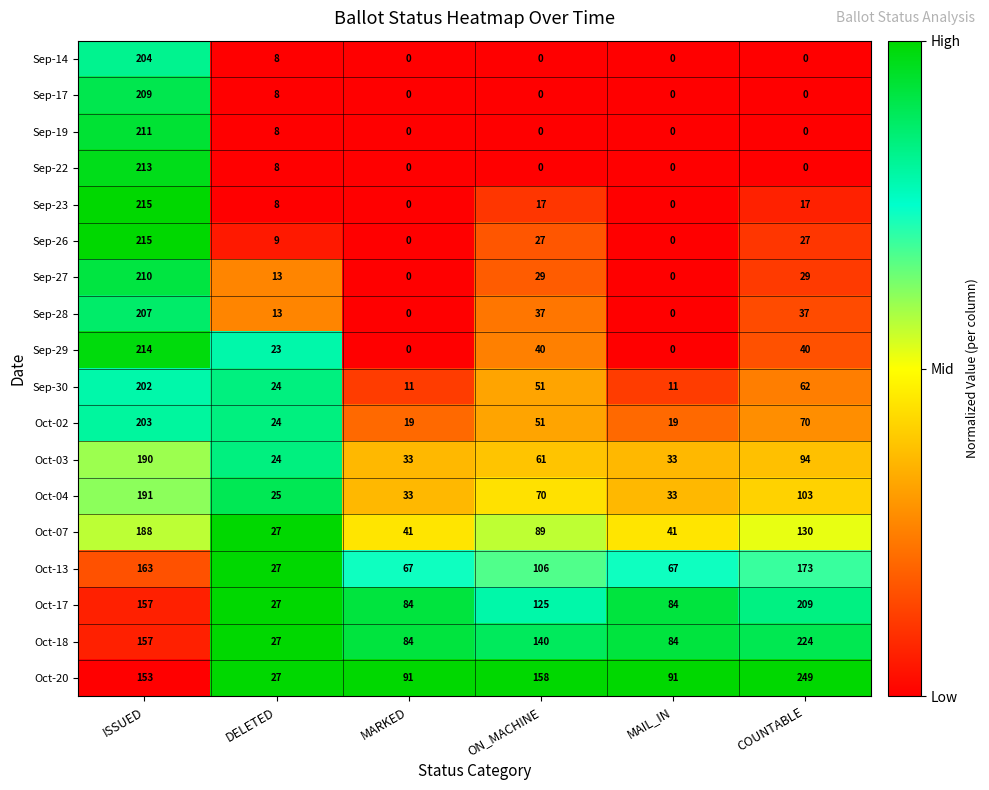

Which series has the largest range (max minus min)?

Oct-20